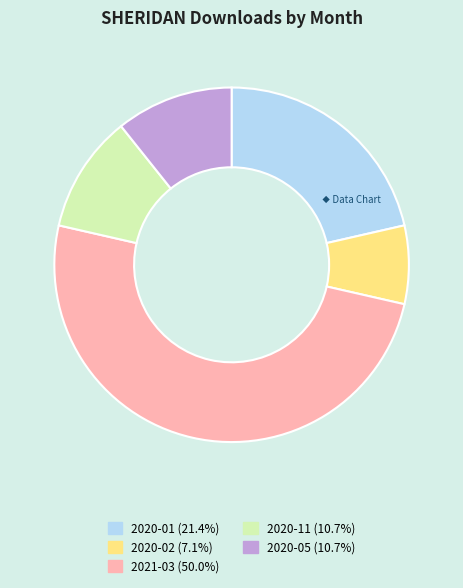

Does 2020-01 represent more than half of the total?

No